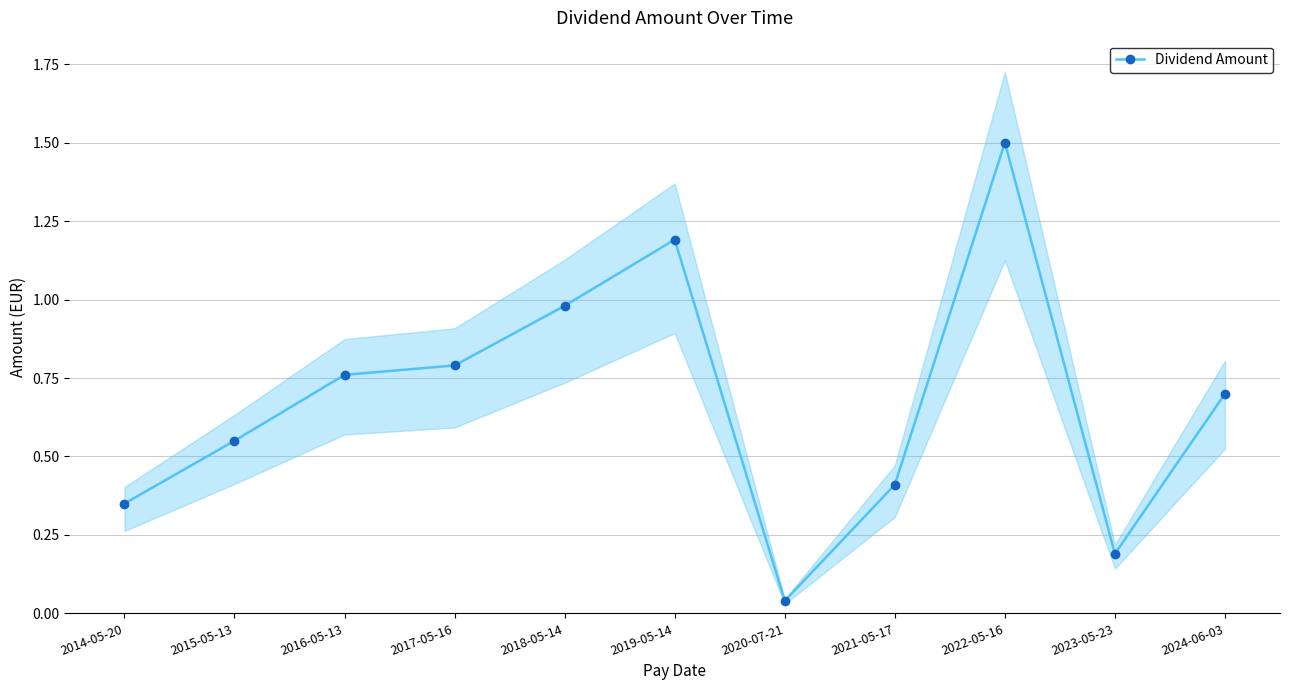

Reading left to right, transcribe all the data shown in this chart.

2014-05-20=0.3	2015-05-13=0.6	2016-05-13=0.8	2017-05-16=0.8	2018-05-14=1.0	2019-05-14=1.2	2020-07-21=0.0	2021-05-17=0.4	2022-05-16=1.5	2023-05-23=0.2	2024-06-03=0.7